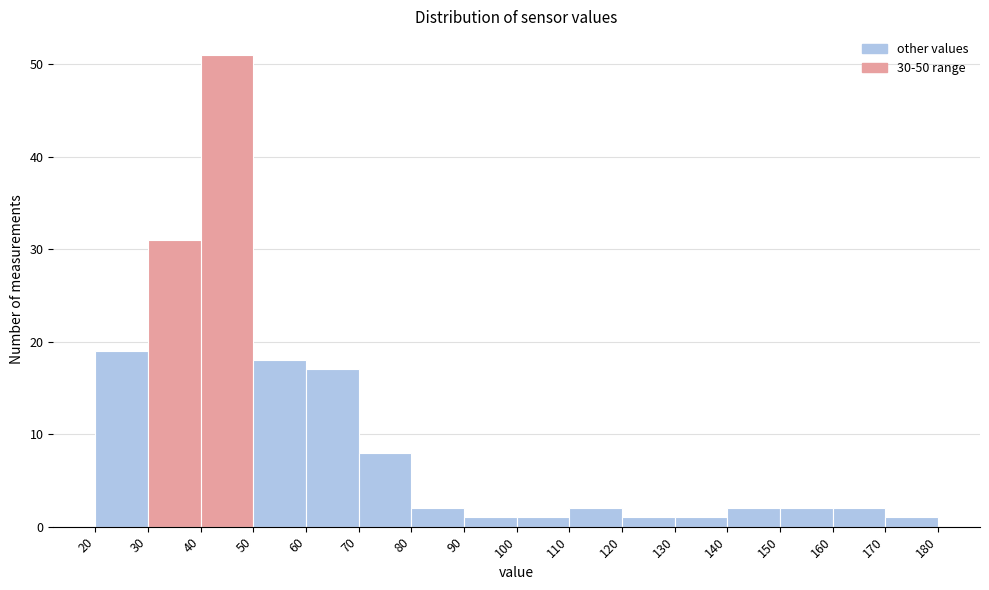

Reading left to right, list every bar in this chart as the range it spans on the x-axis followed by its height. The values are not printed on the chart, so give them approximately, as read against the axis.

20 to 30: 19
30 to 40: 31
40 to 50: 51
50 to 60: 18
60 to 70: 17
70 to 80: 8
80 to 90: 2
90 to 100: 1
100 to 110: 1
110 to 120: 2
120 to 130: 1
130 to 140: 1
140 to 150: 2
150 to 160: 2
160 to 170: 2
170 to 180: 1